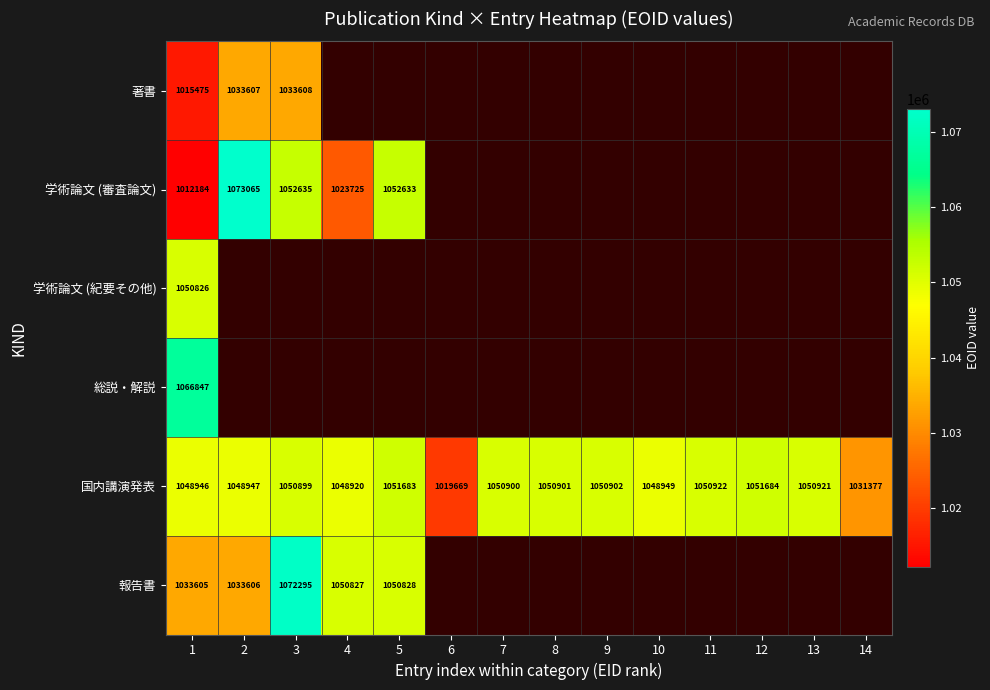

What value does the 国内講演発表 series have at 2?

1048947